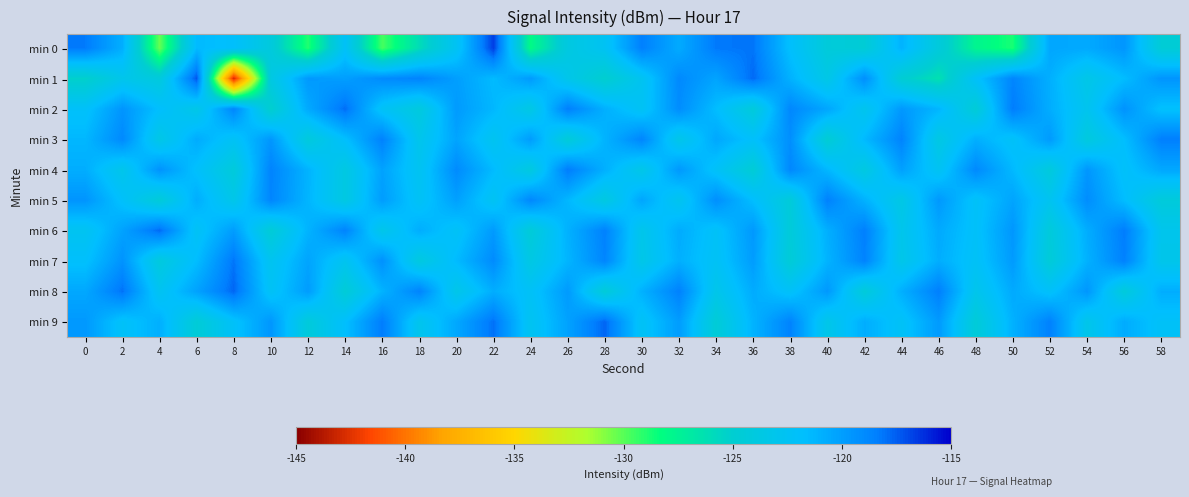

What is the total value across all series at 40?

-1217.8